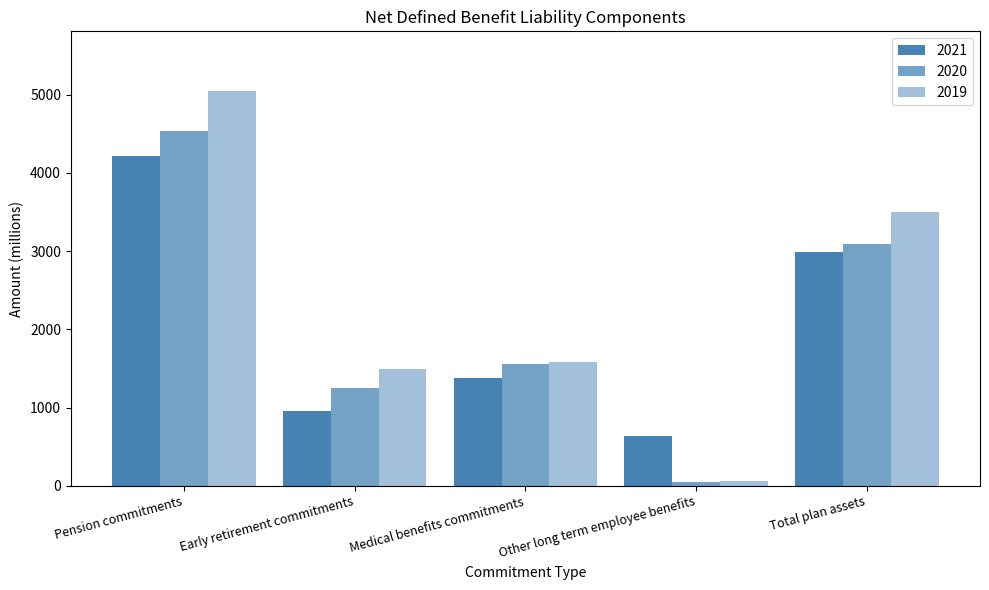

What is the label of the 1st bar from the right?

Total plan assets